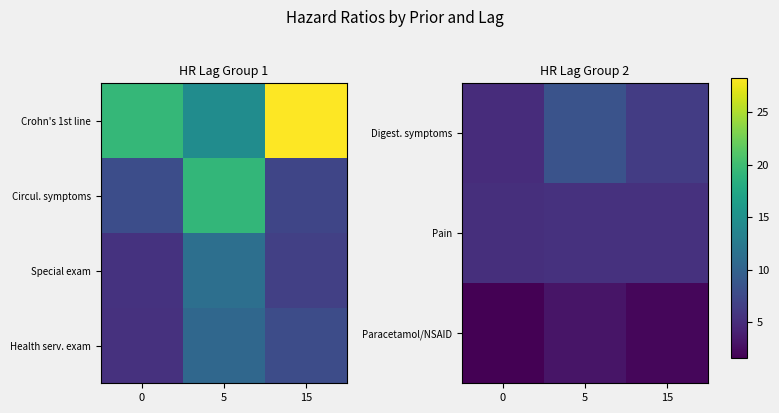

Read the Digest. symptoms value at 5.

8.4